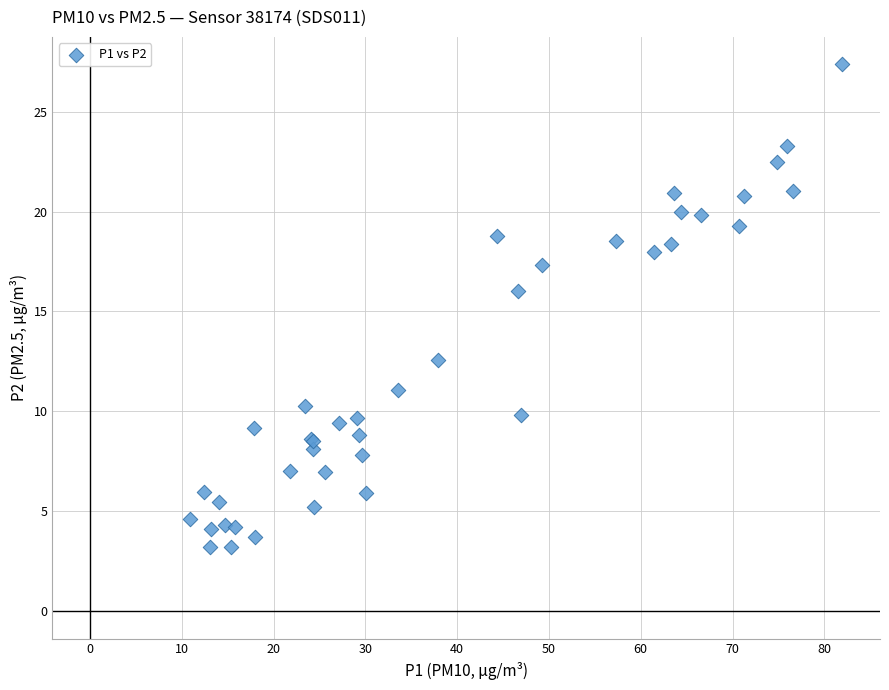

What Y value in the scatter plot is closest to 15?

16.0